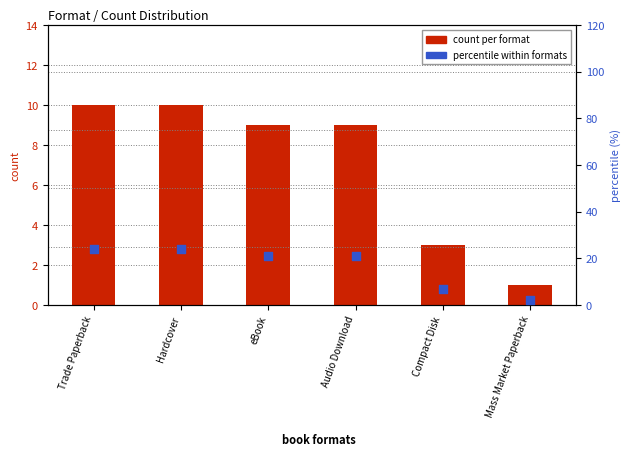

Which series reaches the minimum Y coordinate?

count per format